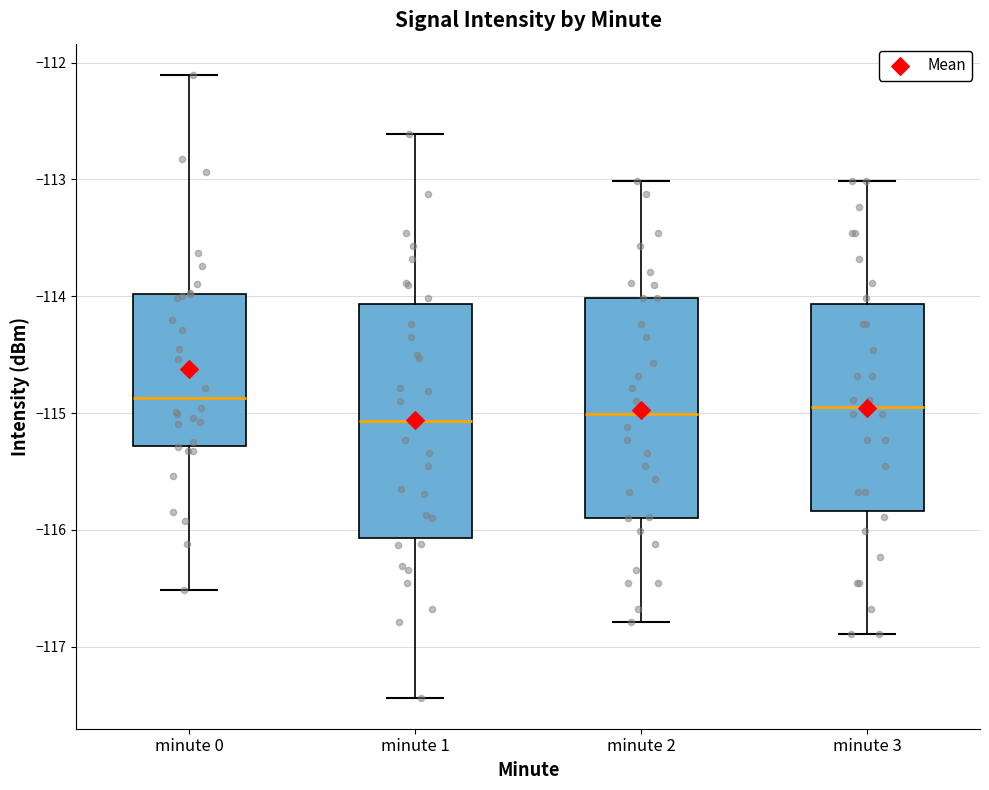

Comparing the boxes themselves (not the whiskers), which one is the tallest?

minute 1